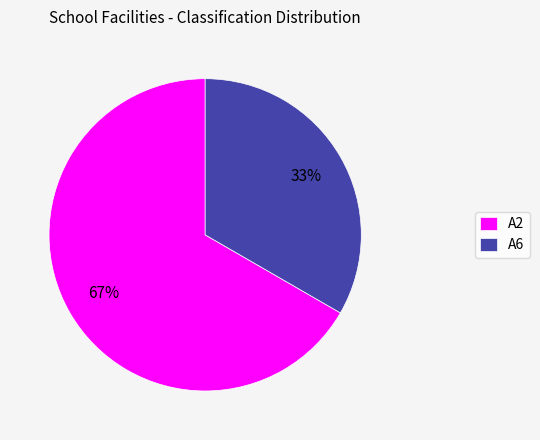

To the nearest percent, what is the average slice percentage?

50%